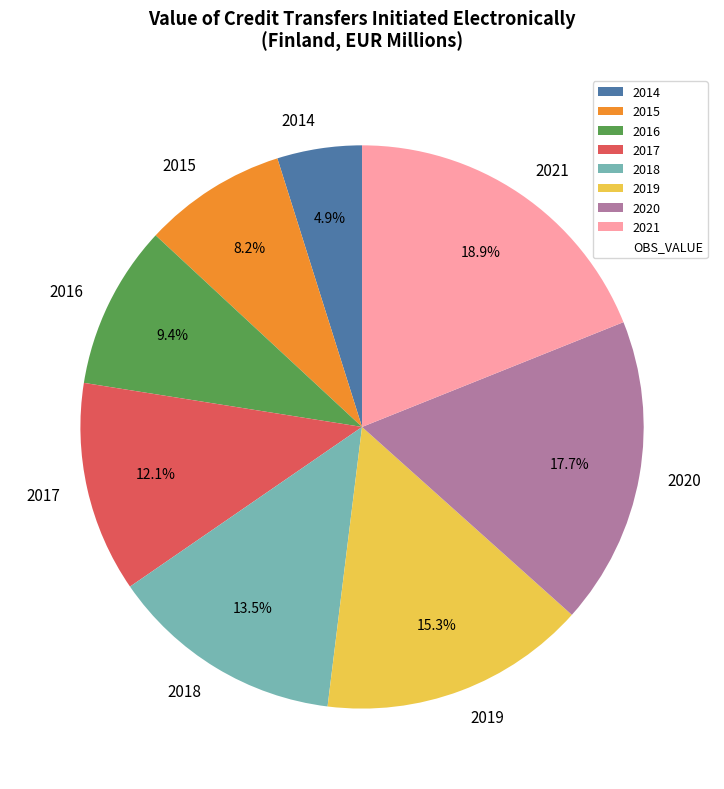

To the nearest percent, what portion does 2015 represent?

8%